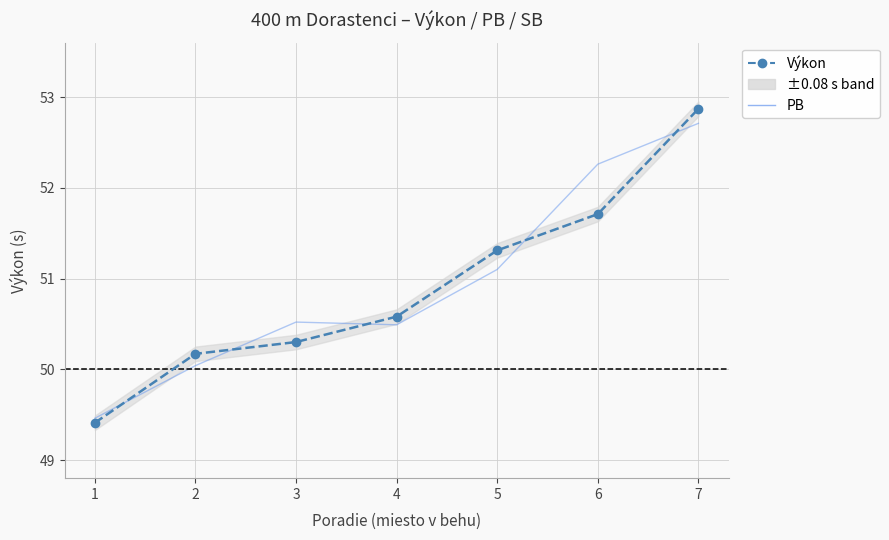

Which series ends up on top after the final intersection of Výkon and PB?

Výkon